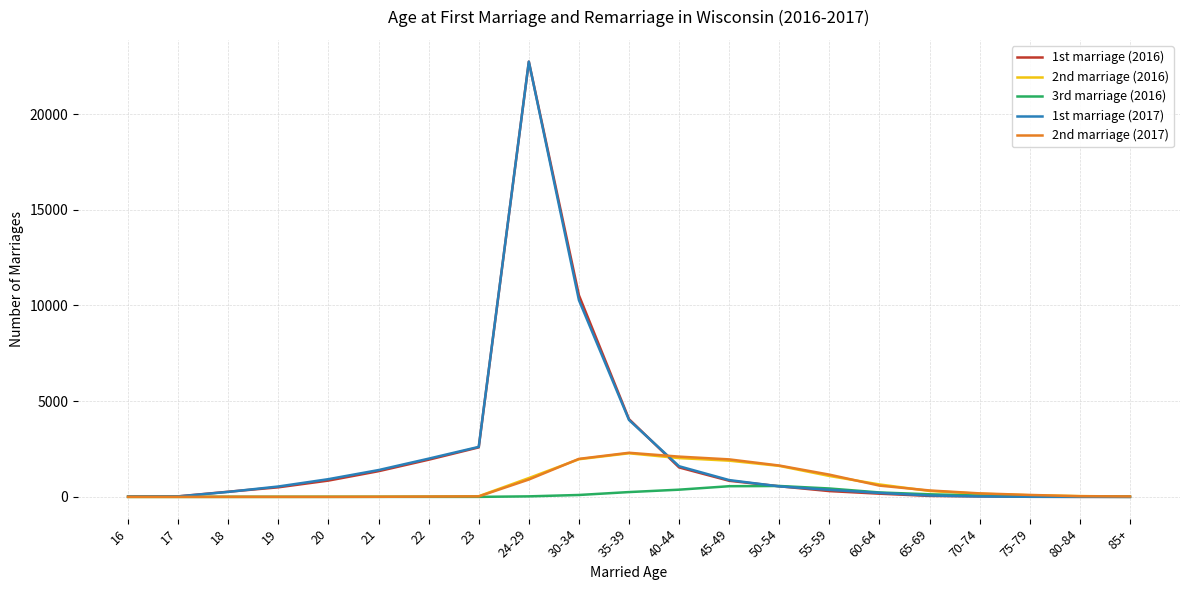

What is the total value across all series at 35-39?

12909